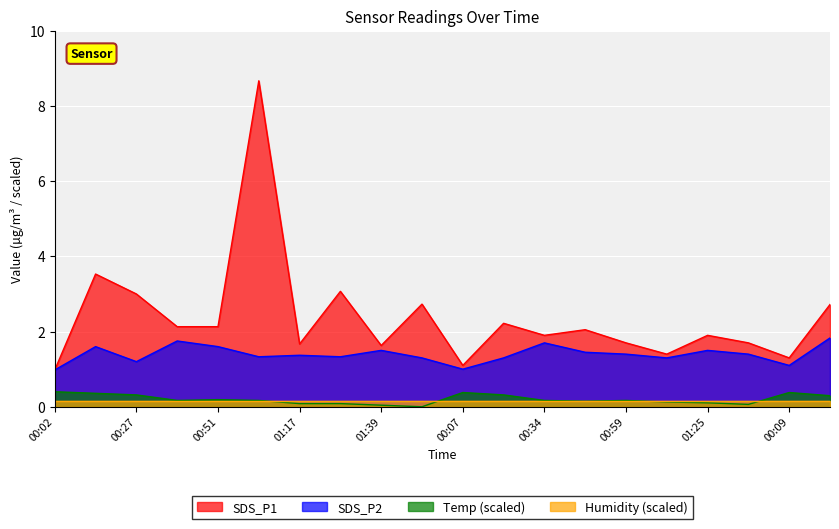

True or false: SDS_P1 and SDS_P2 intersect in this chart.

False